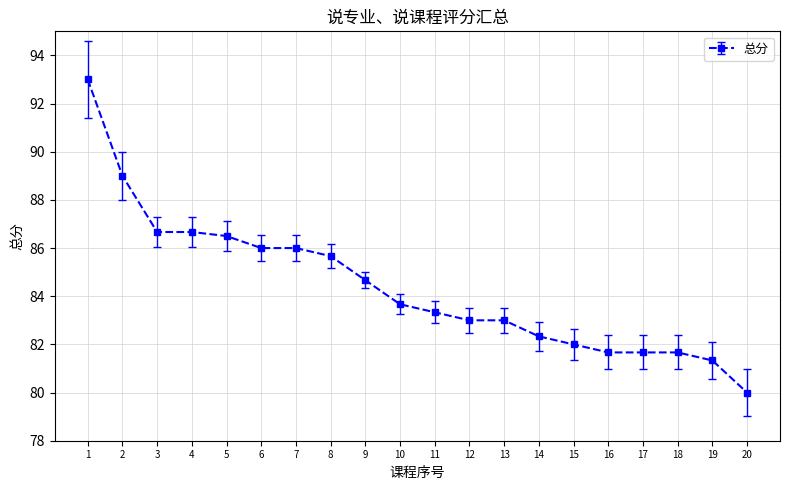

How many categories are shown in the chart?

20